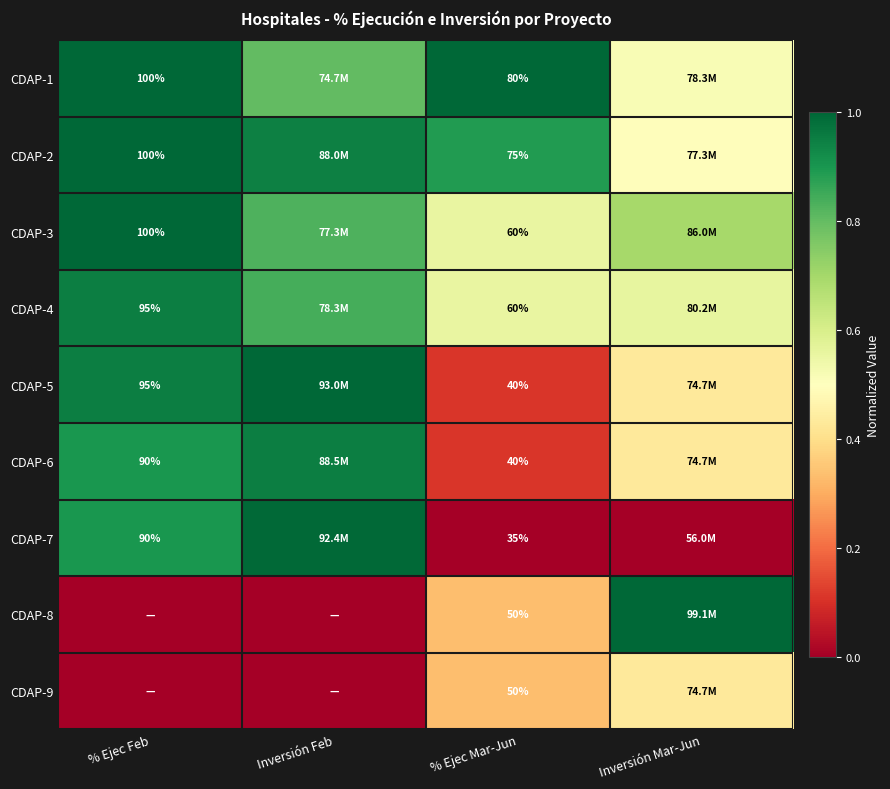

Rank the series by their maximum value, from highest to lowest.

CDAP-1, CDAP-2, CDAP-3, CDAP-5, CDAP-8, CDAP-7, CDAP-6, CDAP-4, CDAP-9